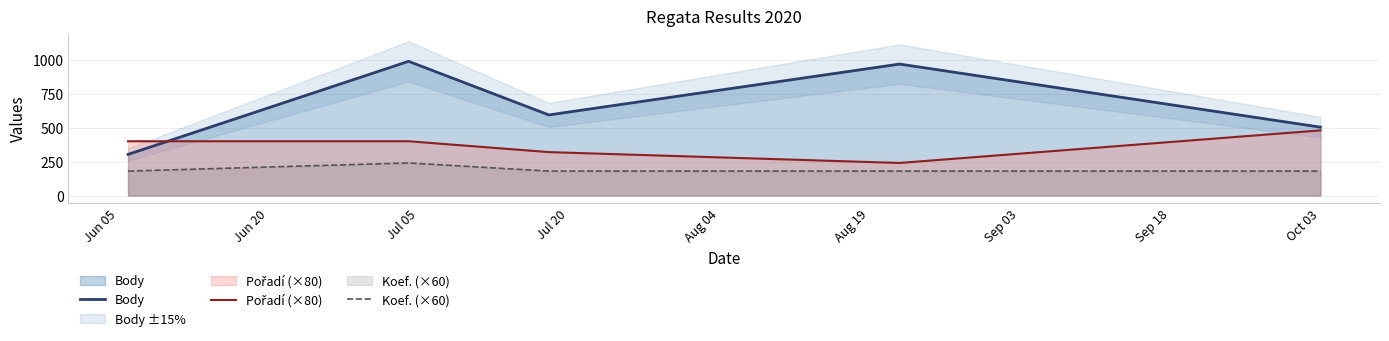

True or false: Koef. (×60) and Body cross at least once.

False